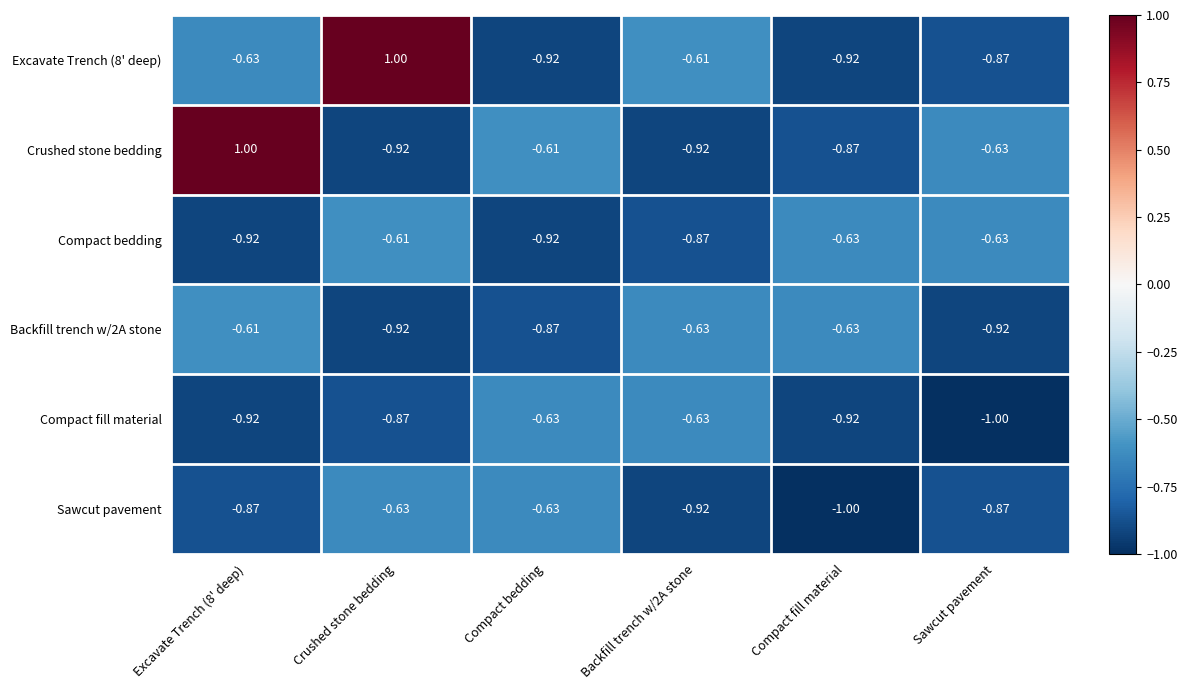

Which series changed the most between Excavate Trench (8' deep) and Crushed stone bedding?

Crushed stone bedding